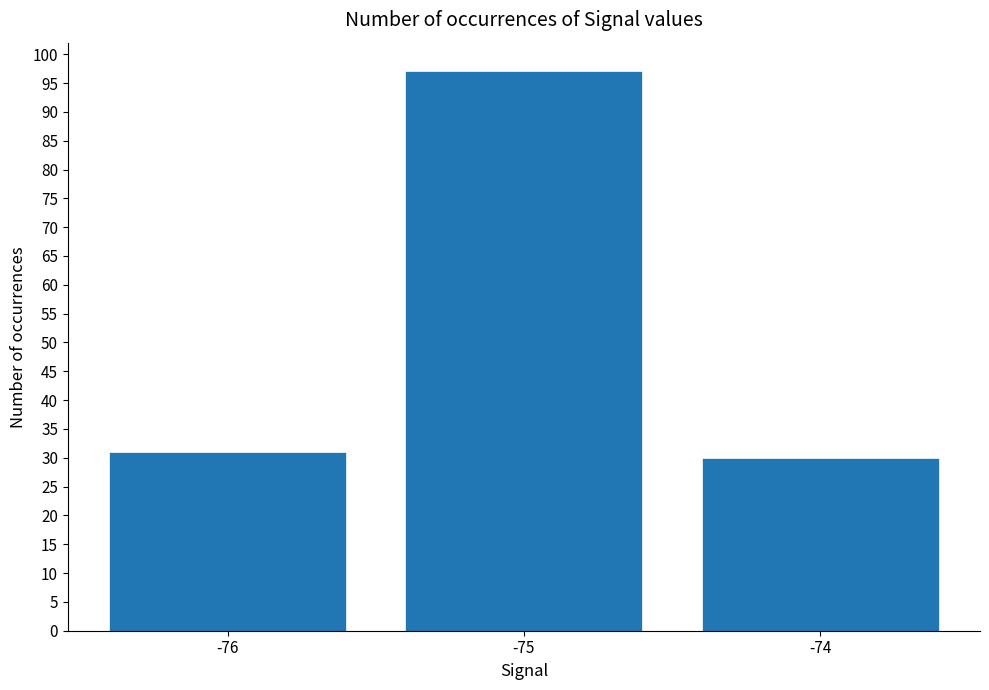

Approximately how many times larger is the value at -75 compared to -76?

3.1